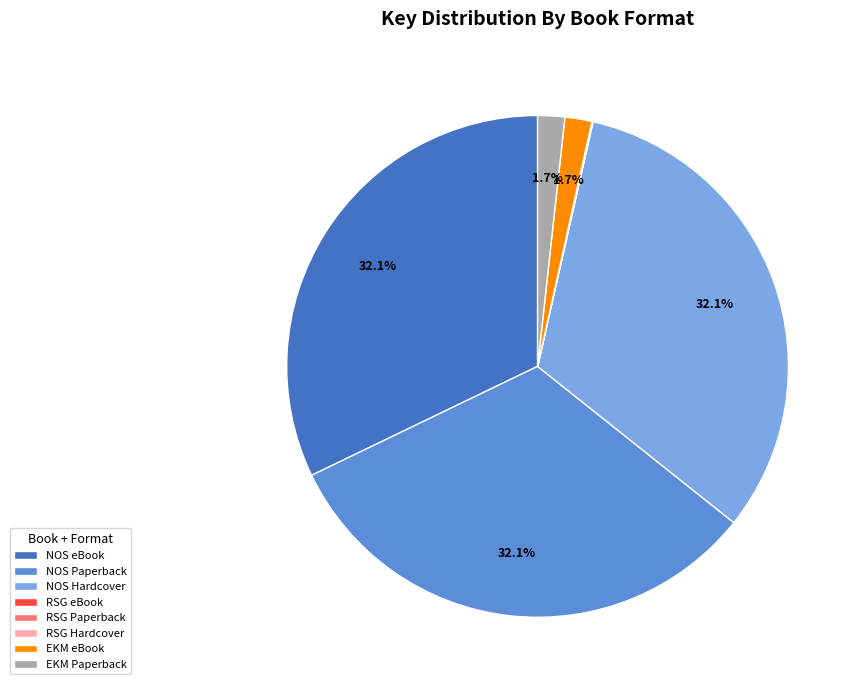

Do NOS Hardcover and EKM Paperback together represent more than half of the pie?

No